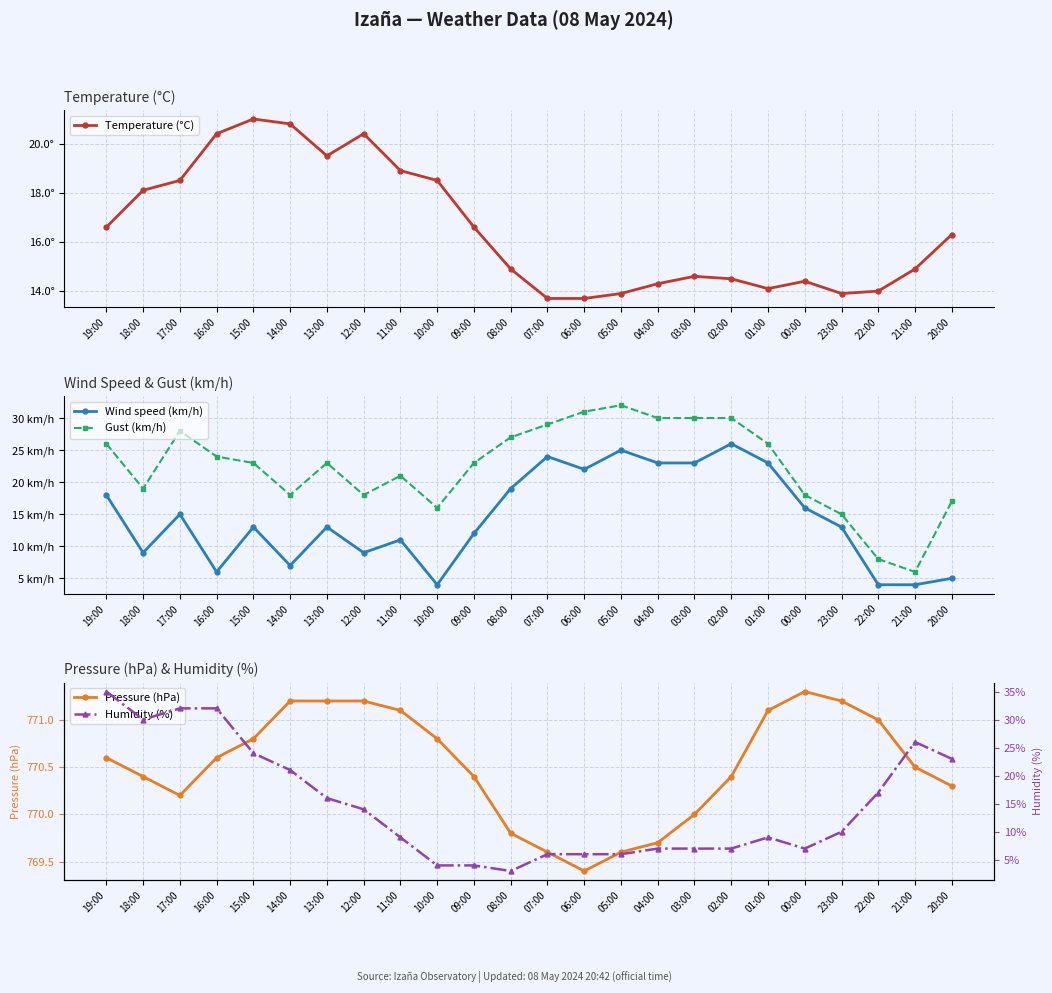

How many distinct data groups are displayed?

5